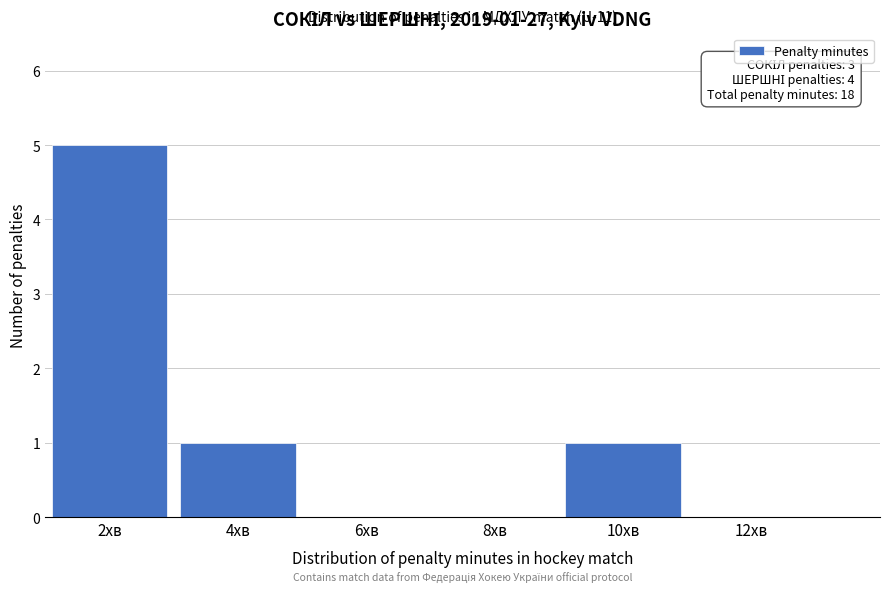

Reading left to right, list all the values displayed in this chart.

2хв=5	4хв=1	6хв=0	8хв=0	10хв=1	12хв=0